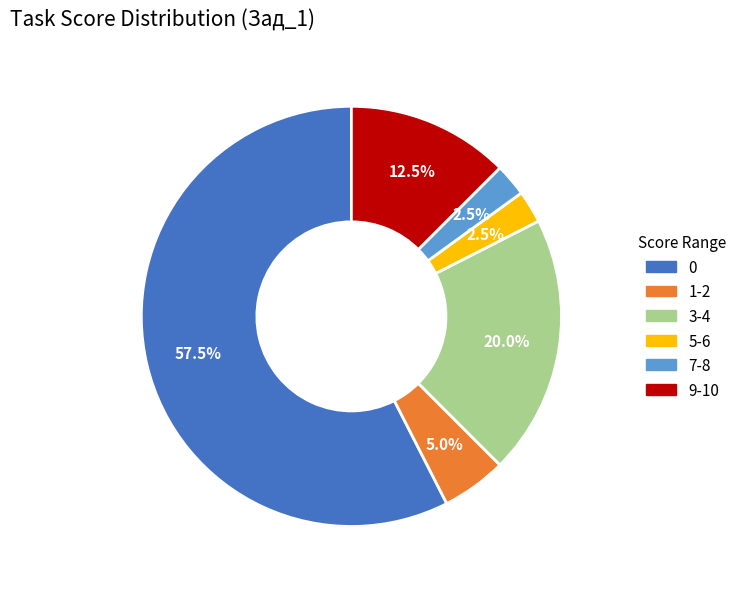

What is the ratio of the value at 9-10 to the value at 1-2?

2.5